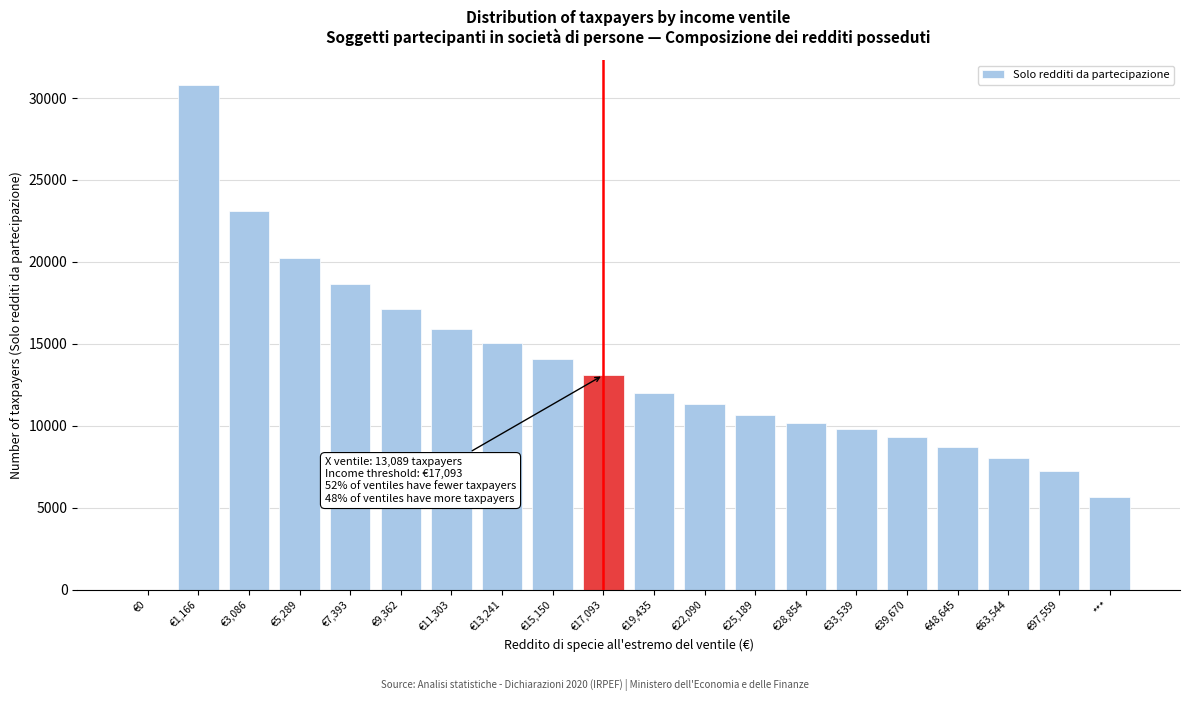

Reading right to left, list all the values displayed in this chart.

***=5656	€97,559=7222	€63,544=8023	€48,645=8729	€39,670=9342	€33,539=9825	€28,854=10155	€25,189=10677	€22,090=11330	€19,435=11990	€17,093=13089	€15,150=14077	€13,241=15029	€11,303=15899	€9,362=17129	€7,393=18677	€5,289=20234	€3,086=23100	€1,166=30778	€0=0